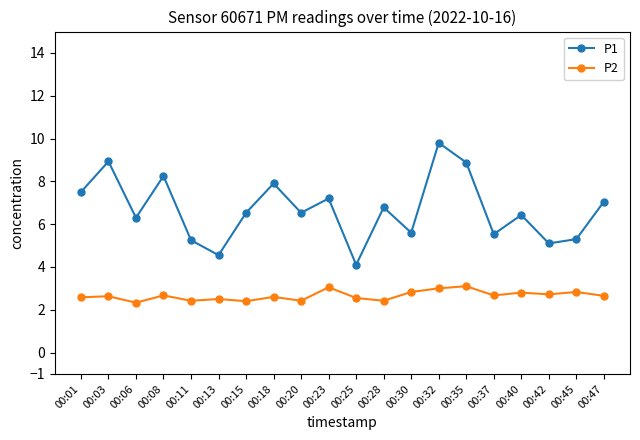

At which label does P1 first exceed 6?

00:01